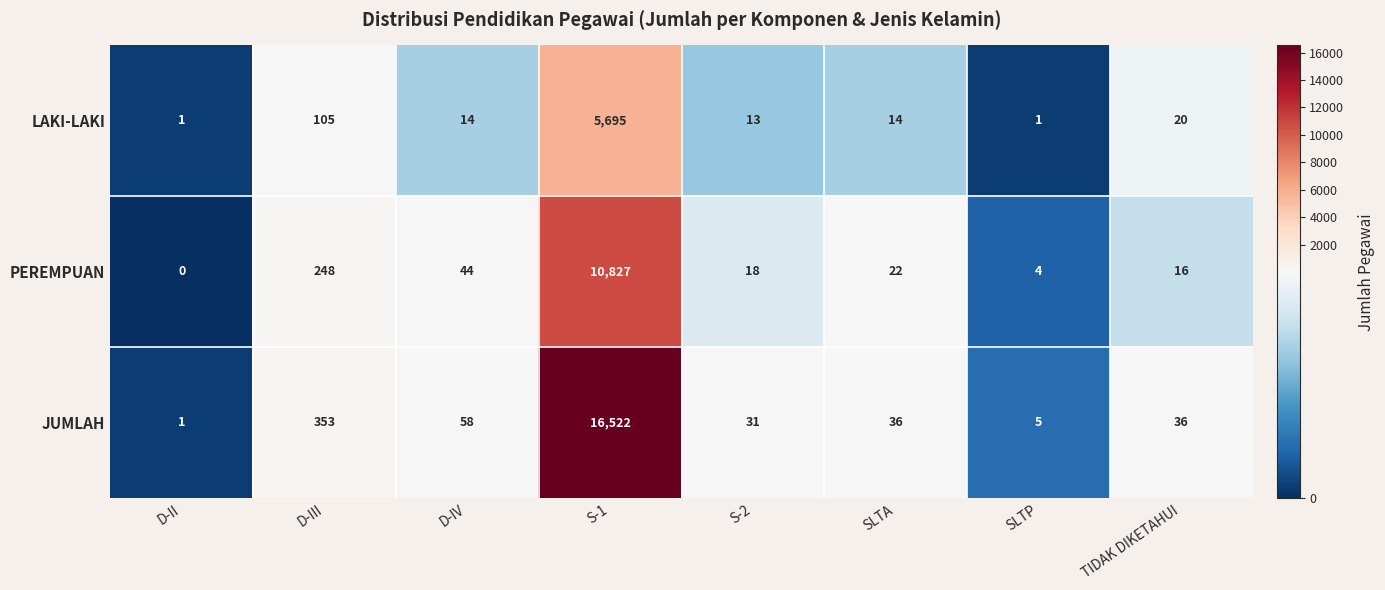

At SLTP, list the series in order from largest to smallest.

JUMLAH, PEREMPUAN, LAKI-LAKI